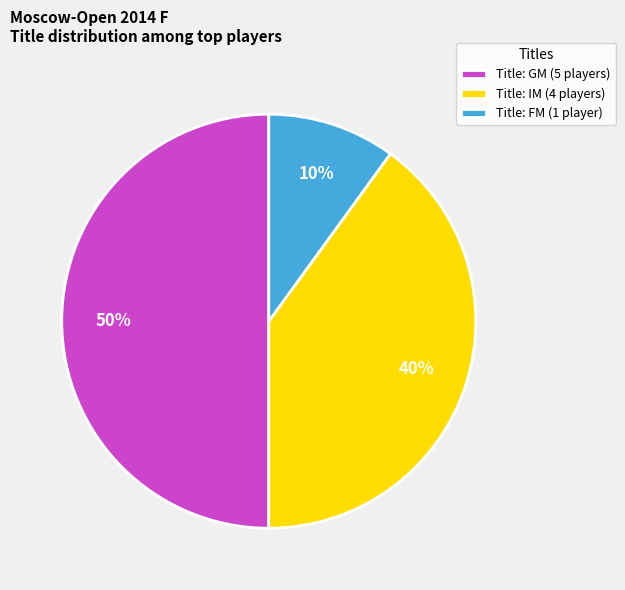

Which has a higher value, Title: GM (5 players) or Title: FM (1 player)?

Title: GM (5 players)